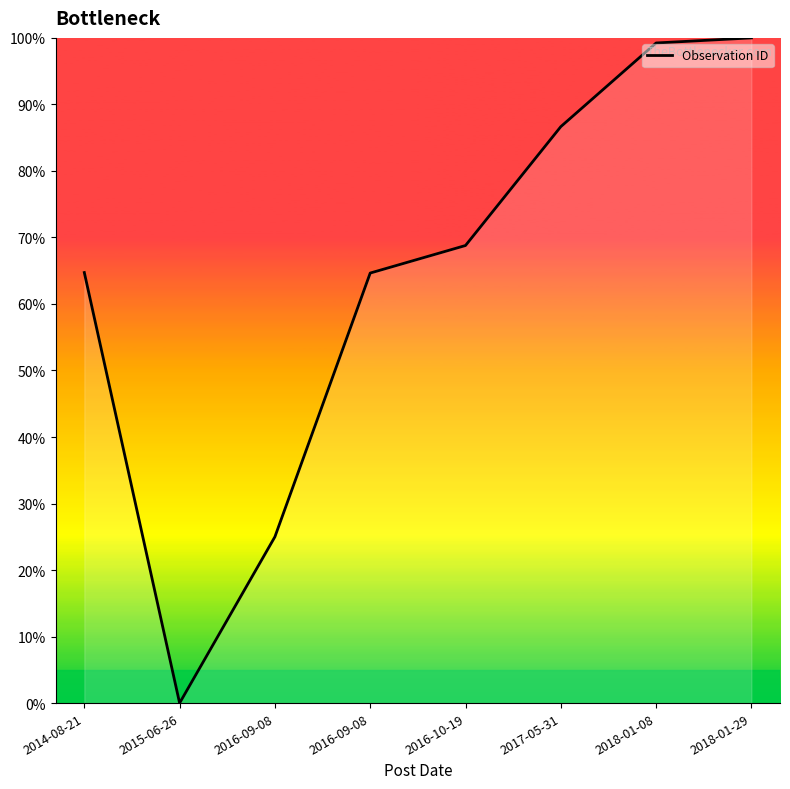

Is this an area chart (filled region under the line)?

No